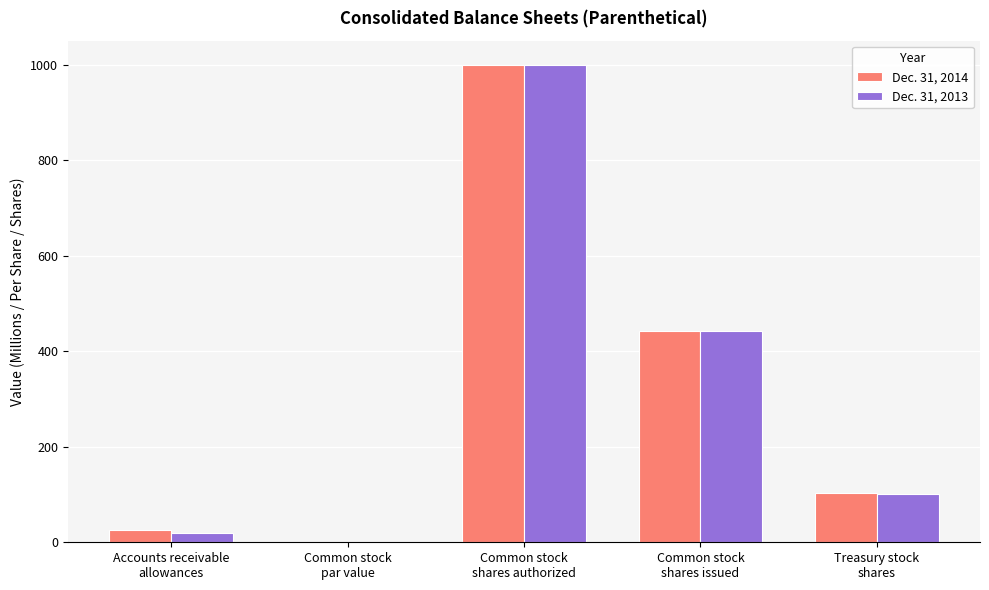

The value of Dec. 31, 2013 at Common stock
shares issued is 664.2. True or false?

False